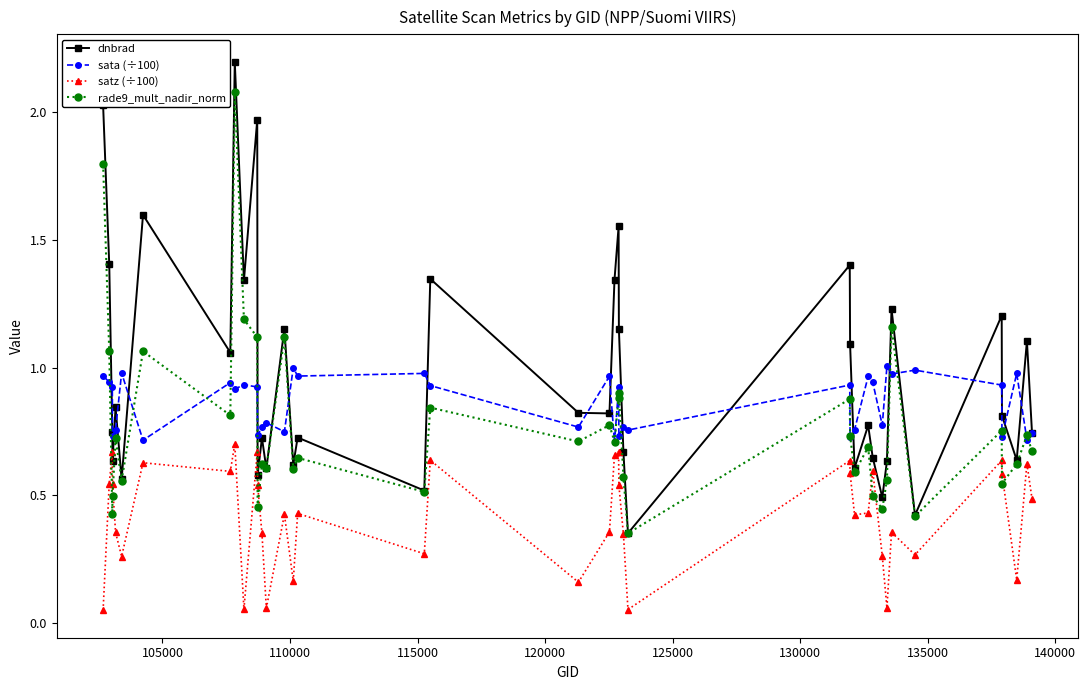

How many interior local valleys does the dnbrad series have?

14